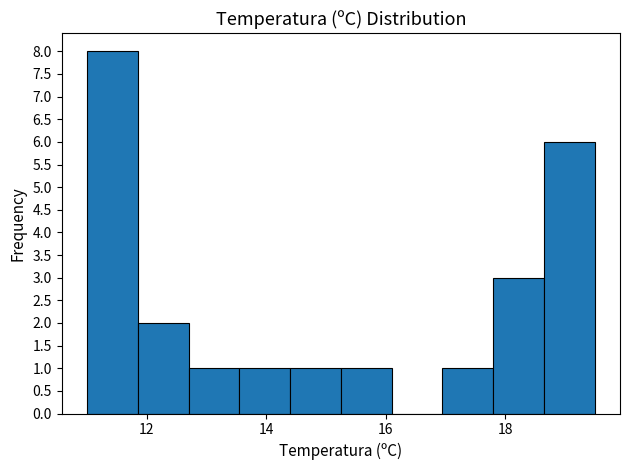

Reading left to right, list every bar in this chart as the range it spans on the x-axis followed by its height. Neither the bar edges nor the heights are printed on the chart, so give them approximately, as read against the axes.

11.00 to 11.85: 8
11.85 to 12.70: 2
12.70 to 13.55: 1
13.55 to 14.40: 1
14.40 to 15.25: 1
15.25 to 16.10: 1
16.10 to 16.95: 0
16.95 to 17.80: 1
17.80 to 18.65: 3
18.65 to 19.50: 6